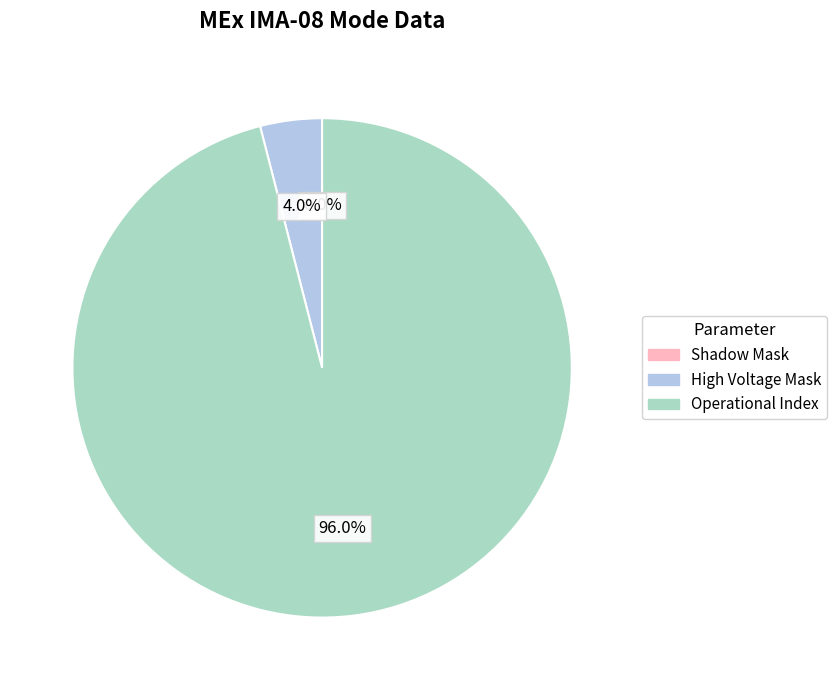

Is High Voltage Mask the majority of the pie?

No